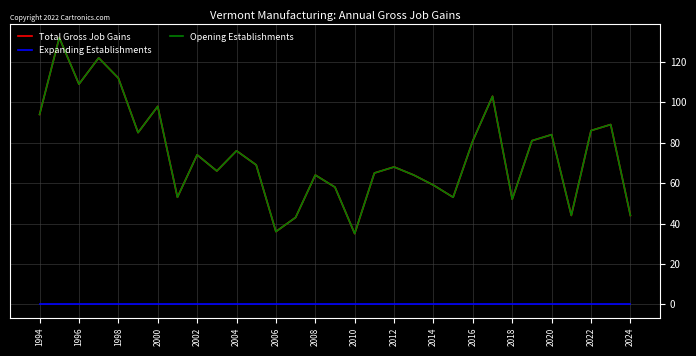

Where is Total Gross Job Gains nearest to the value 83?

2020